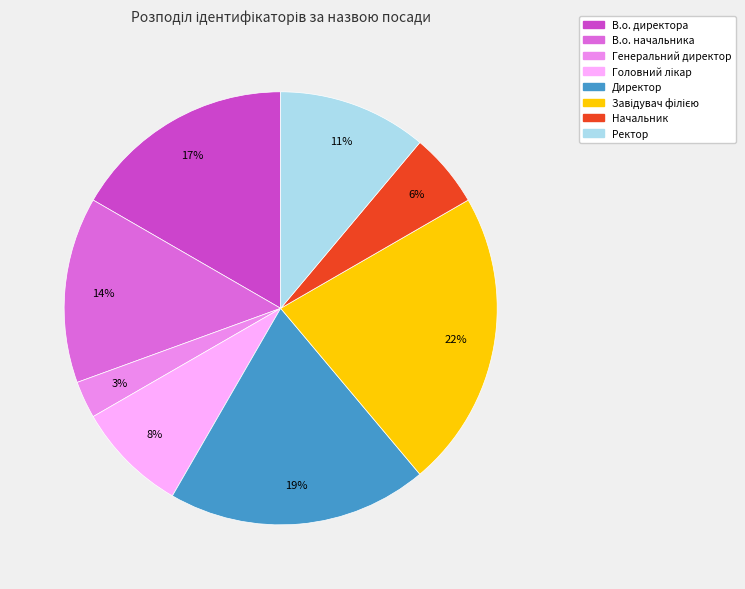

True or false: Генеральний директор accounts for 10% of the total.

False